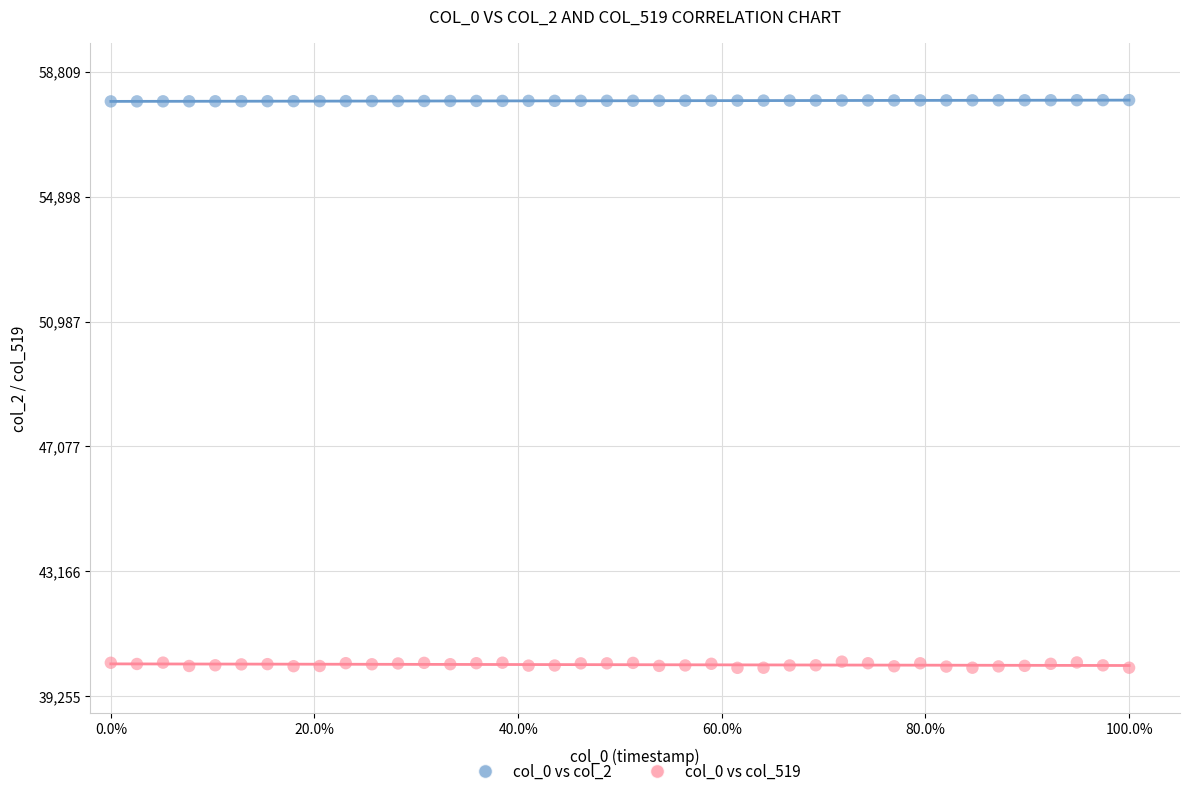

Across all data points, what is the range of Y values (max minus min)?

17777